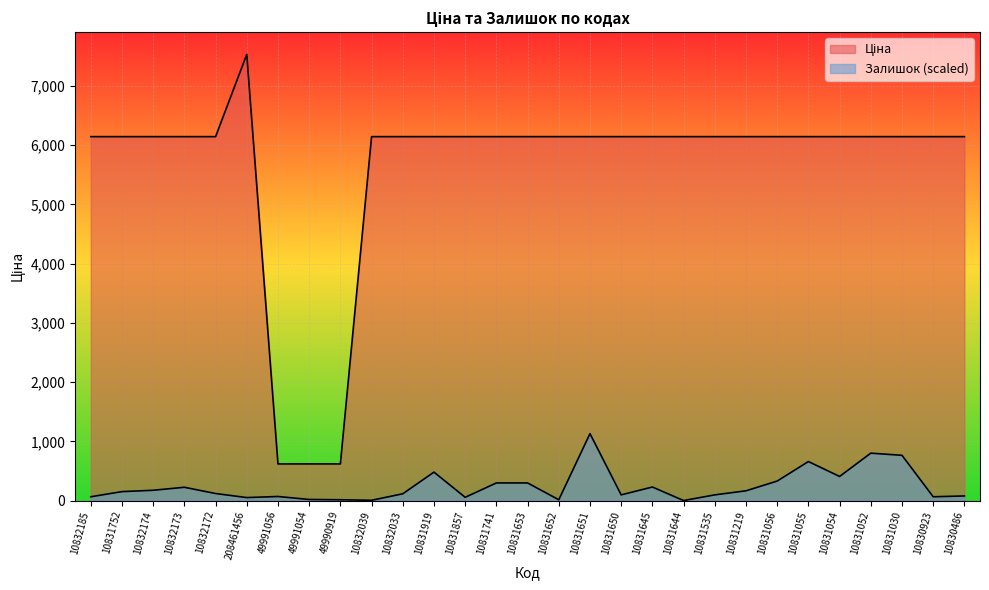

True or false: Залишок has more than 0 points higher than both neighbors.

True